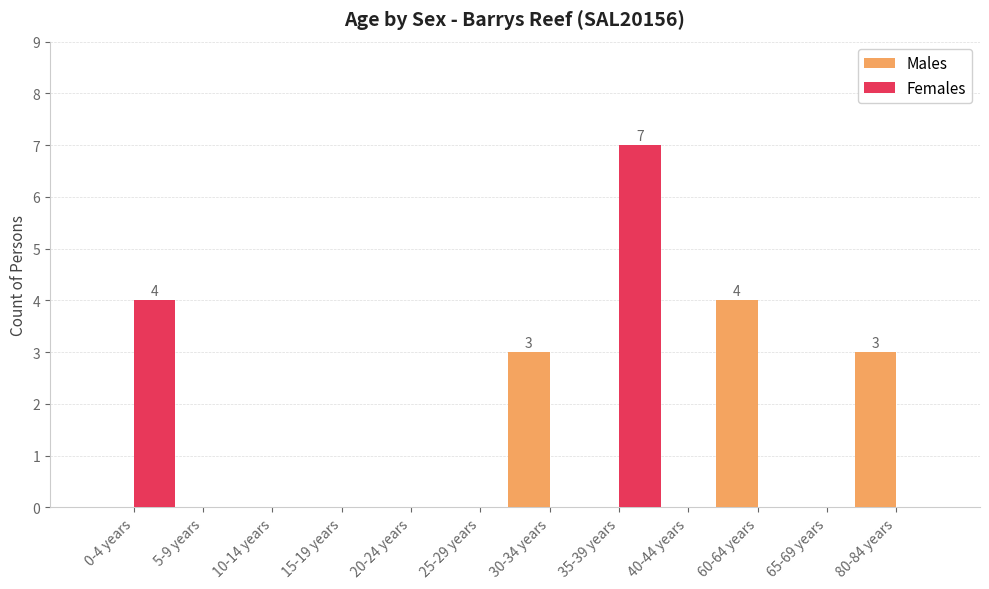

Between 15-19 years and 60-64 years, which series saw the biggest shift?

Males